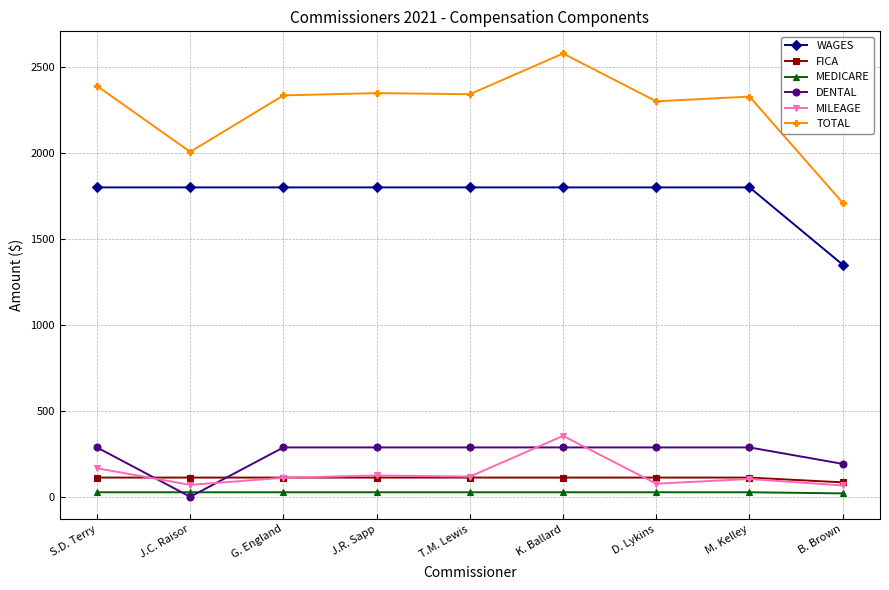

At which category is the sum across all series the highest?

K. Ballard